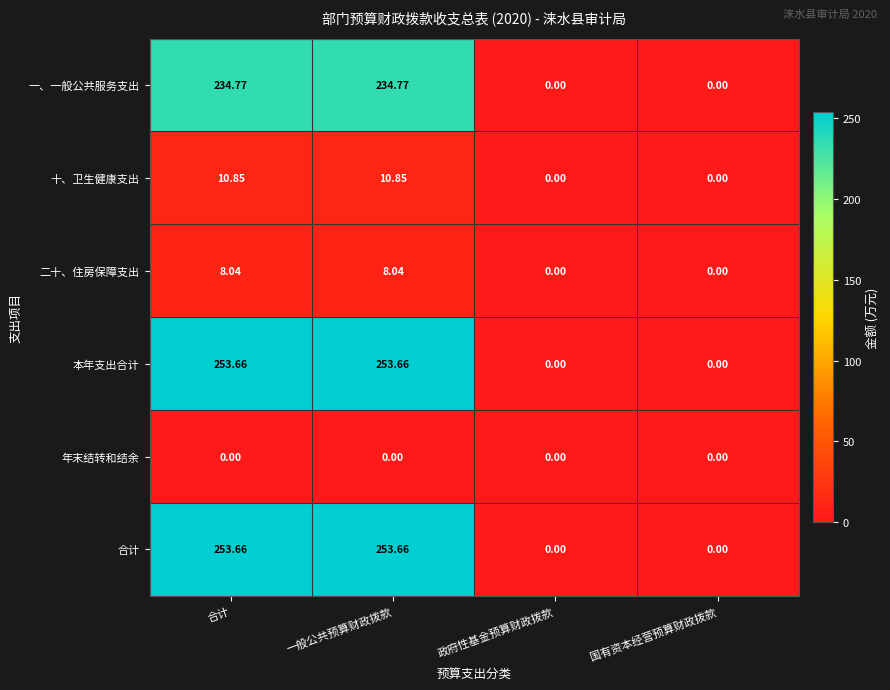

Where does the 本年支出合计 series first go above 253?

合计